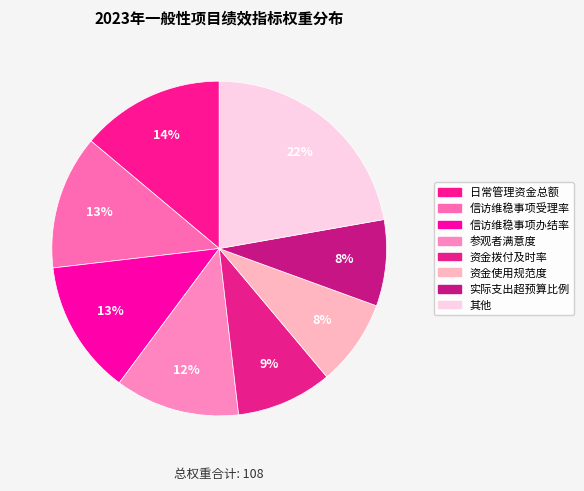

Does any single category account for the majority?

No